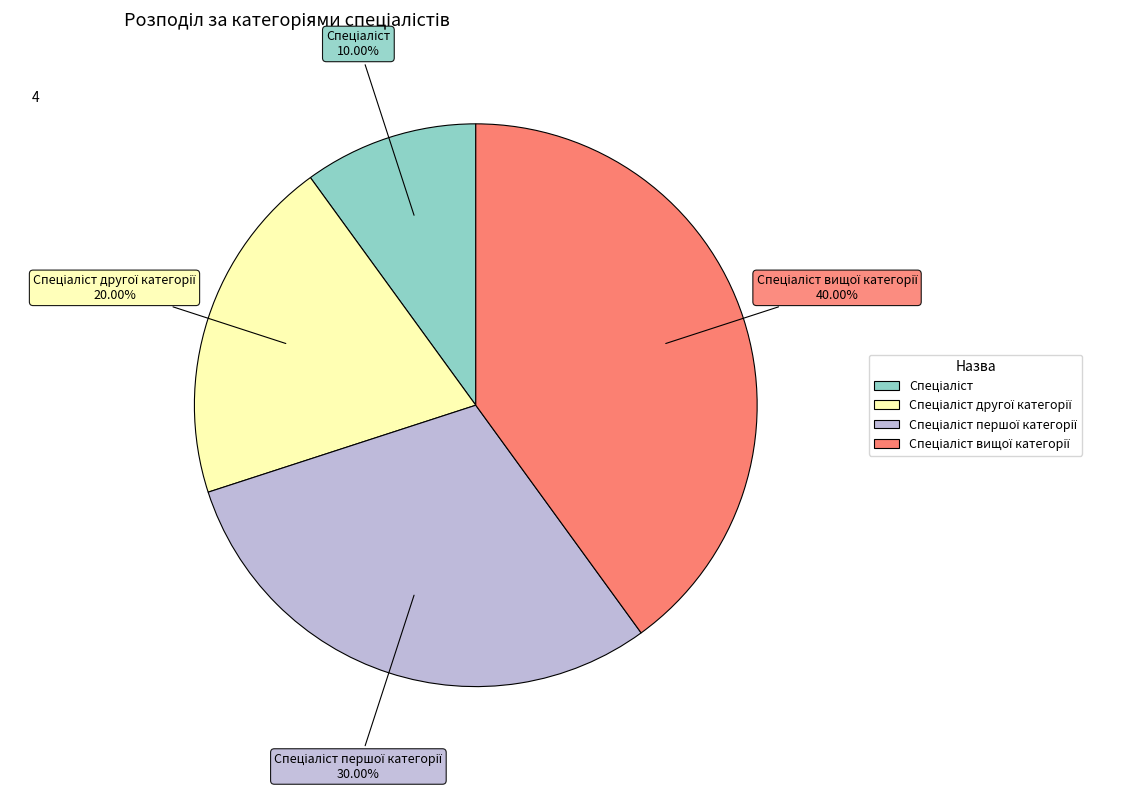

Is there a majority slice in this chart?

No